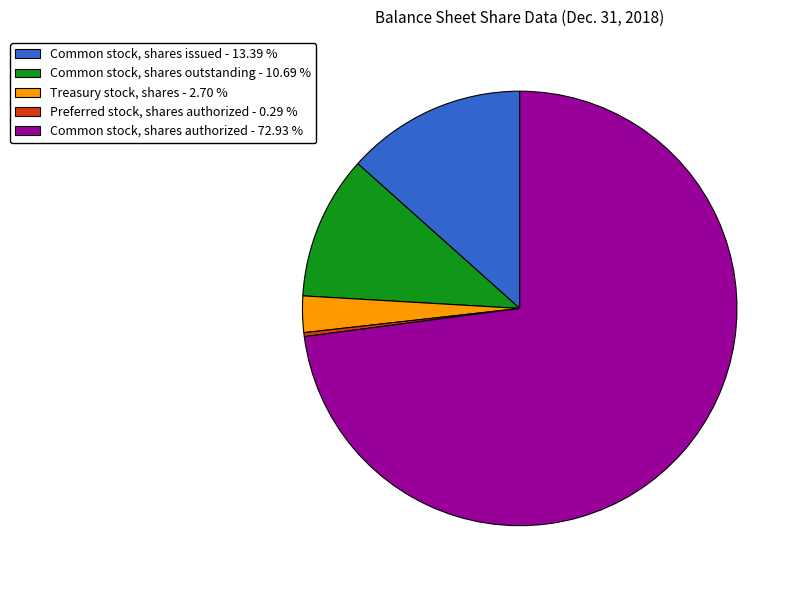

Which slice represents more than half of the pie?

Common stock, shares authorized